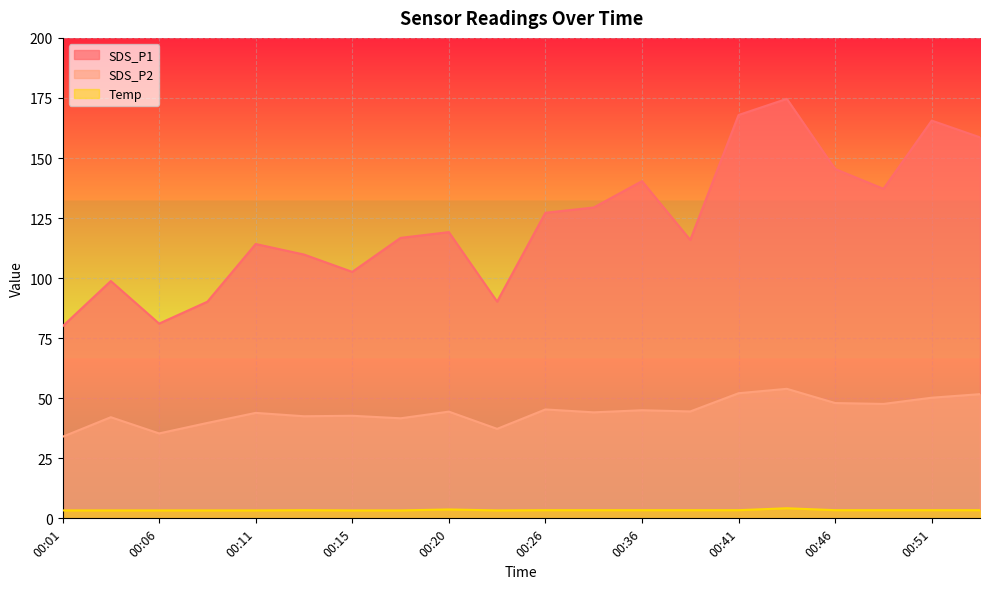

What is the difference between the highest and lowest values at 00:38?

112.5